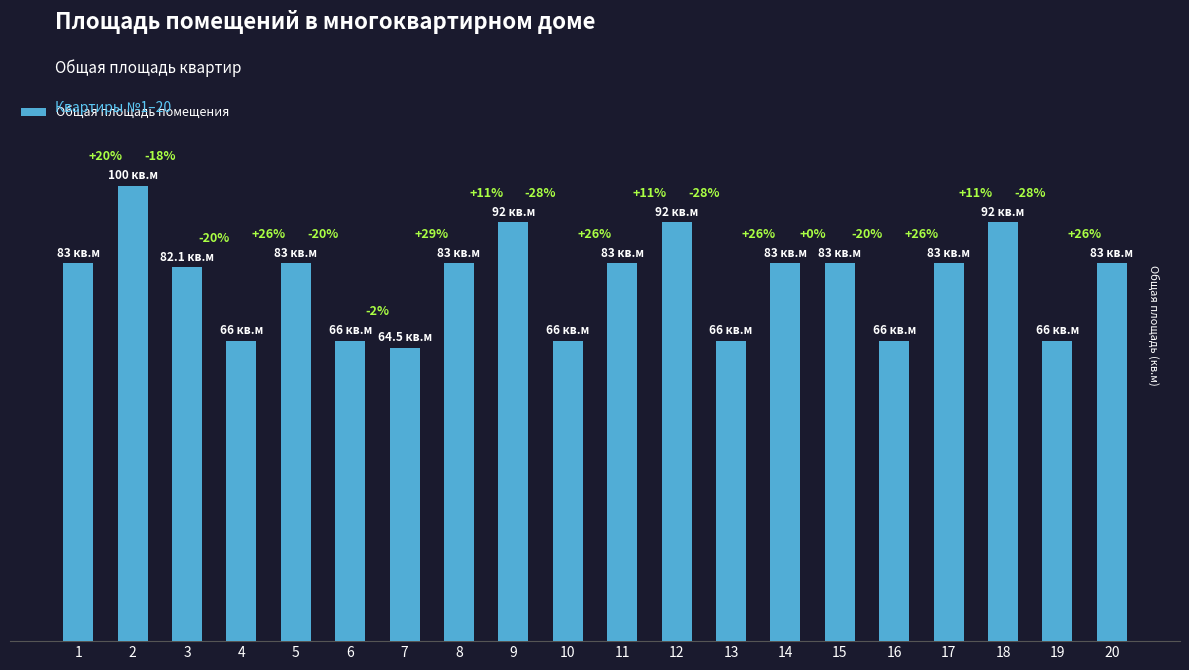

Rank the categories by value from highest to lowest.

2, 9, 12, 18, 1, 5, 8, 11, 14, 15, 17, 20, 3, 4, 6, 10, 13, 16, 19, 7